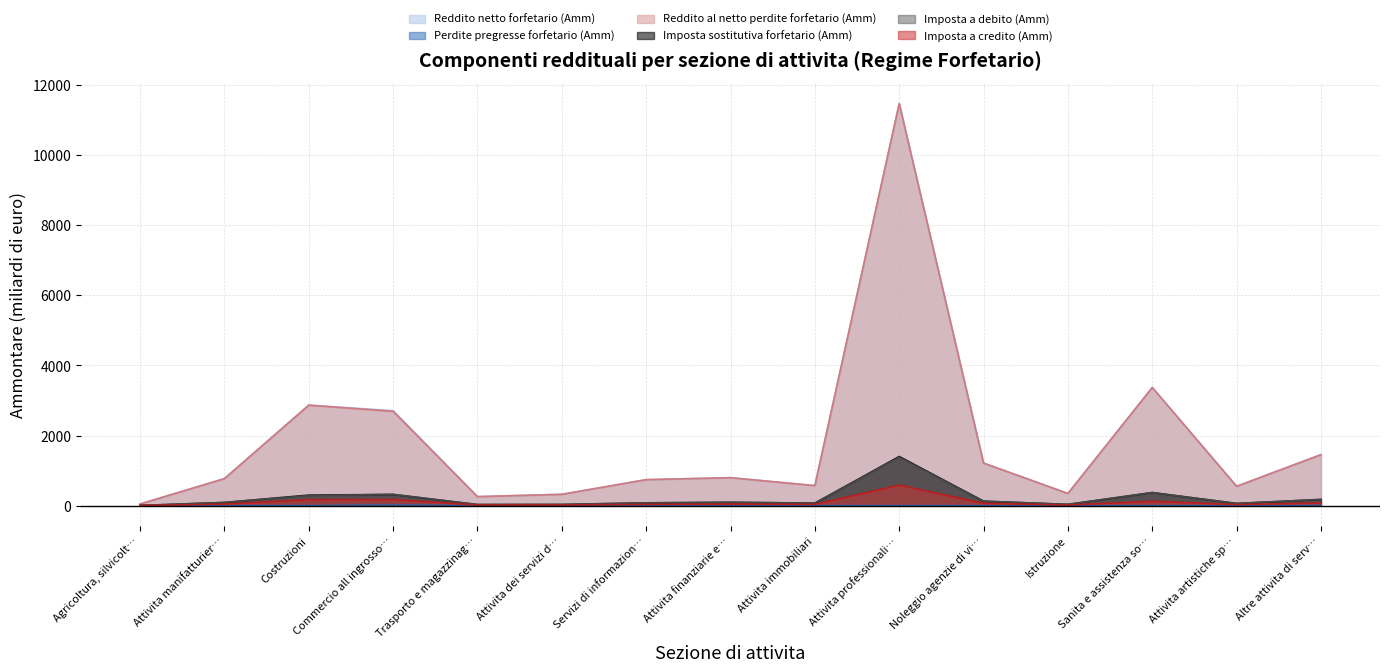

How many series are shown in this chart?

6